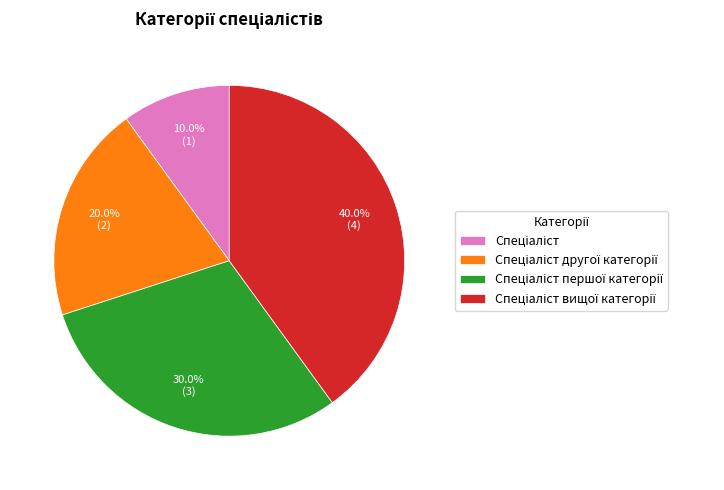

Is there any slice that represents more than half of the pie?

No